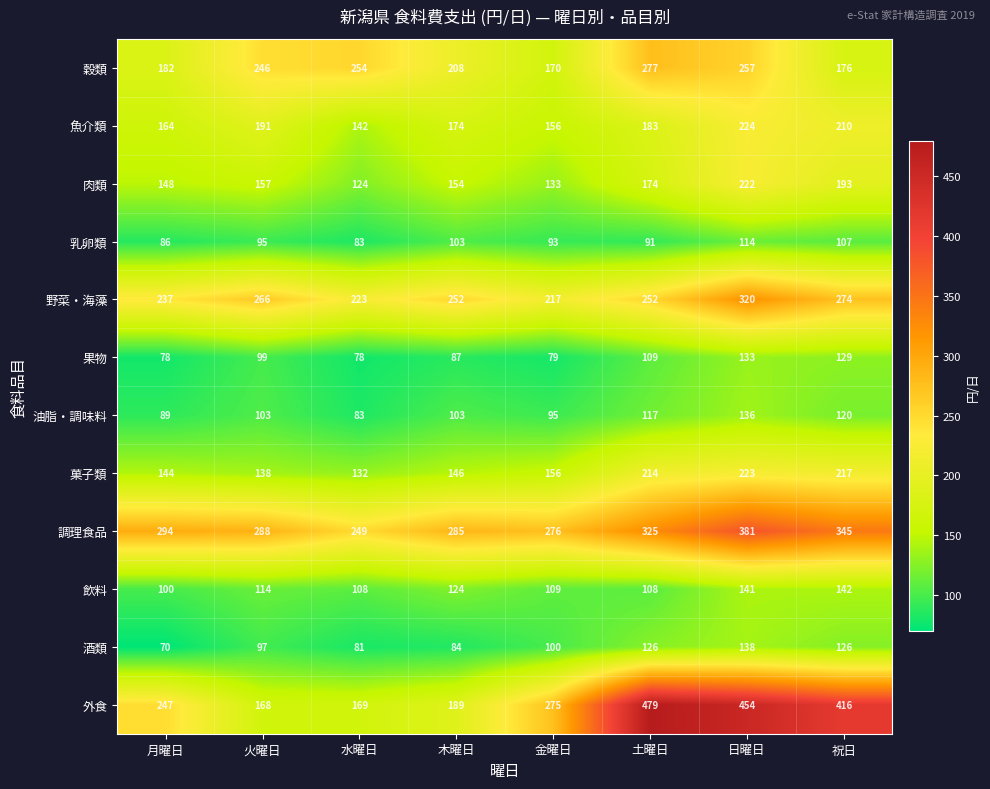

Which label corresponds to the largest value in the chart?

土曜日